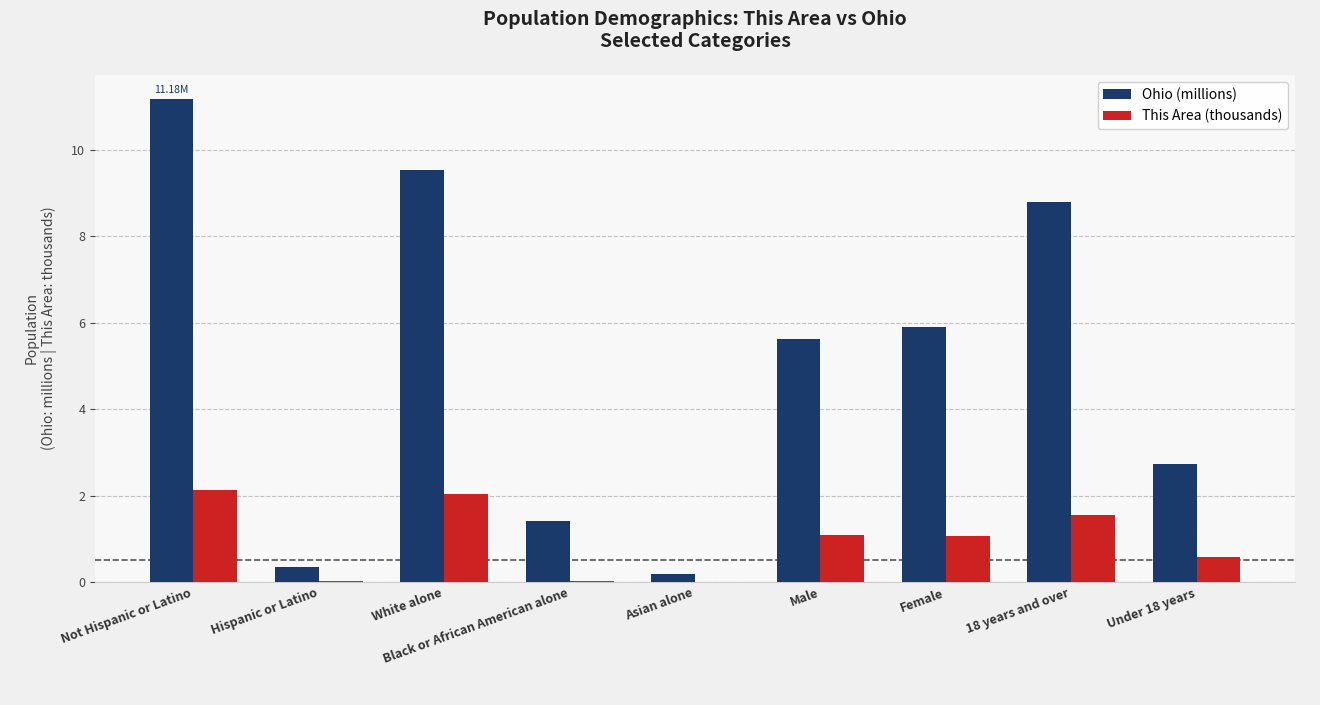

Which category has the highest value across all series?

Not Hispanic or Latino